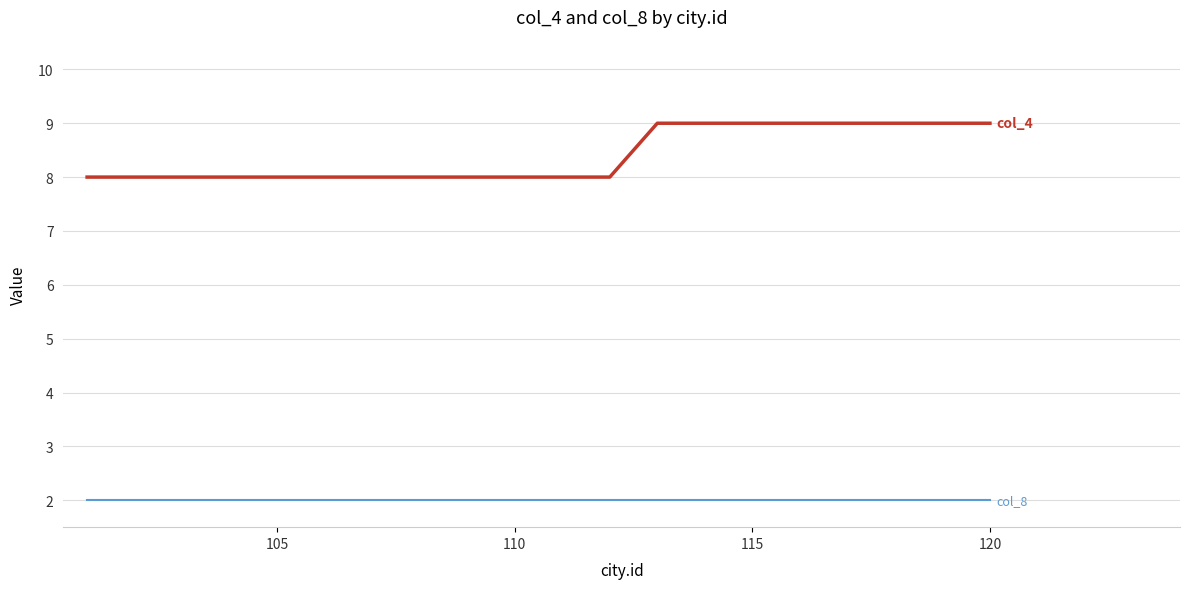

What is the maximum value shown in the chart?

9